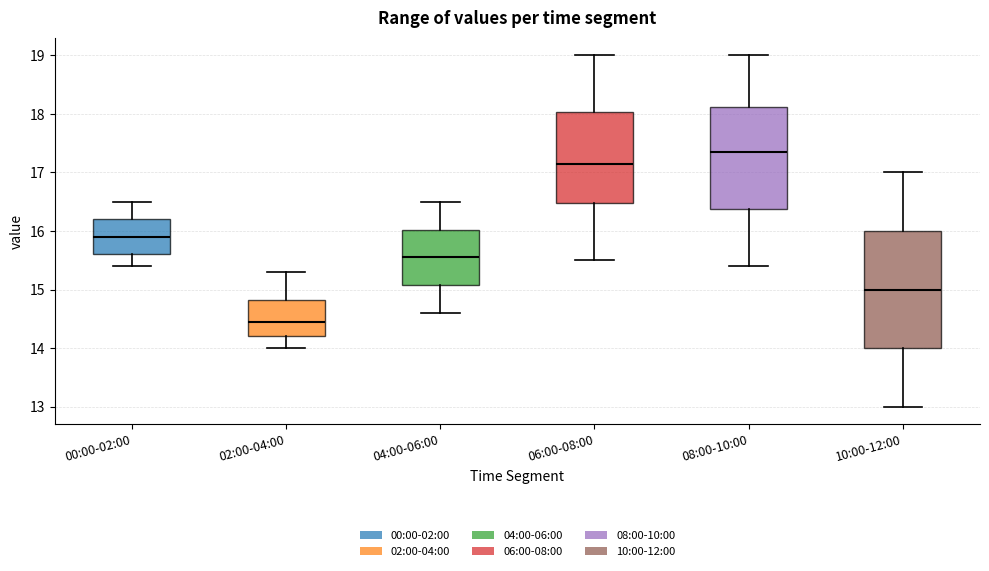

Where is the lower edge of the box for 02:00-04:00 on the y-axis? The values are not printed on the chart, so give them approximately, as read against the axis.

14.2